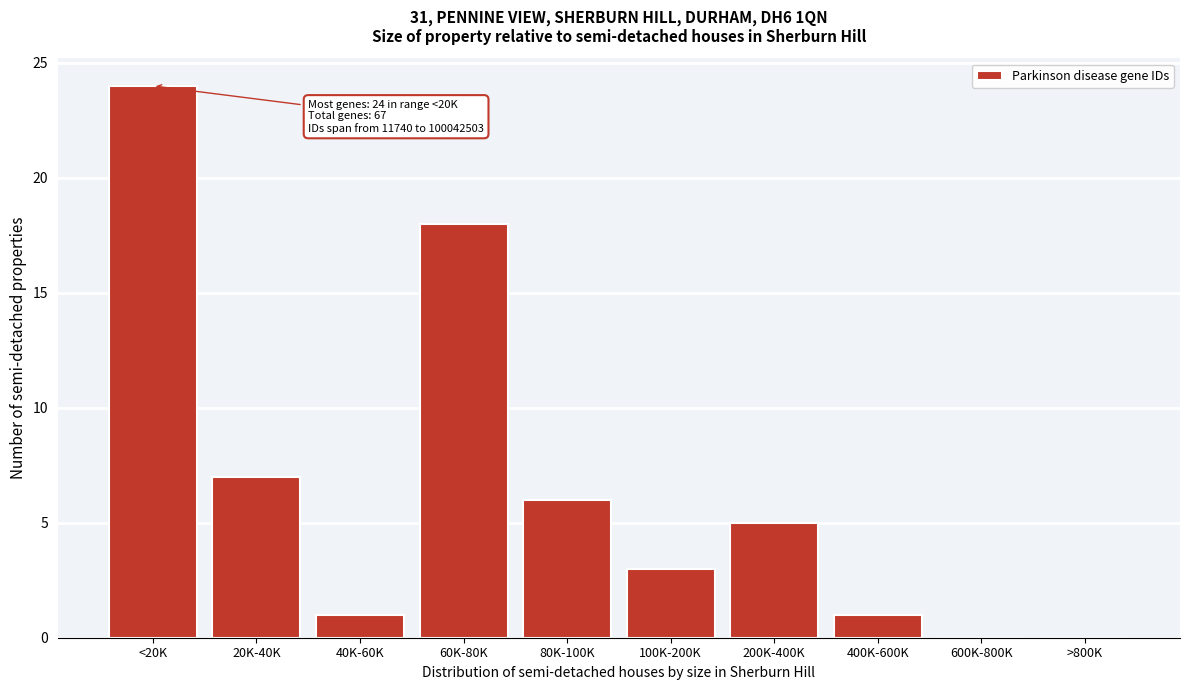

Reading left to right, extract all data points from this chart.

<20K=24	20K-40K=7	40K-60K=1	60K-80K=18	80K-100K=6	100K-200K=3	200K-400K=5	400K-600K=1	600K-800K=0	>800K=0